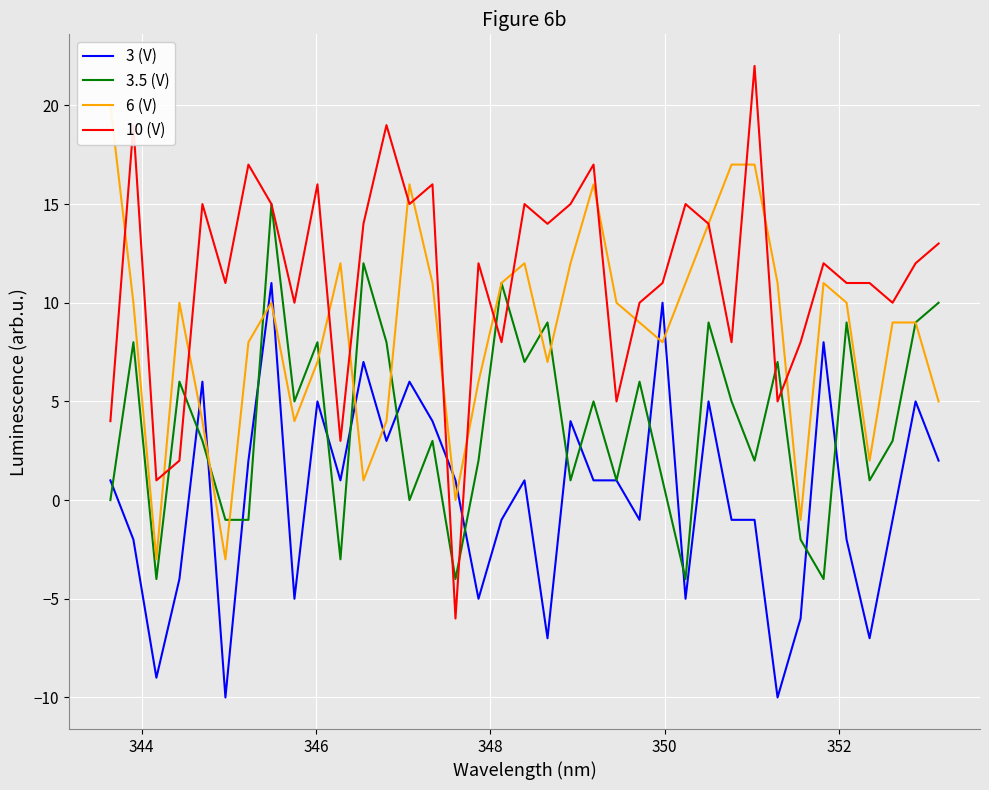

What is the minimum value for 3 (V)?

-10